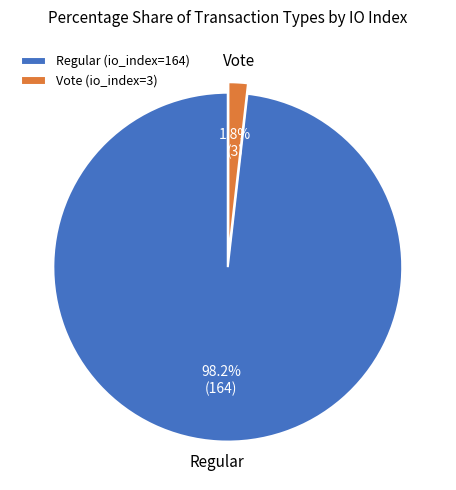

To the nearest percent, what percentage of the pie is Vote (io_index=3)?

2%